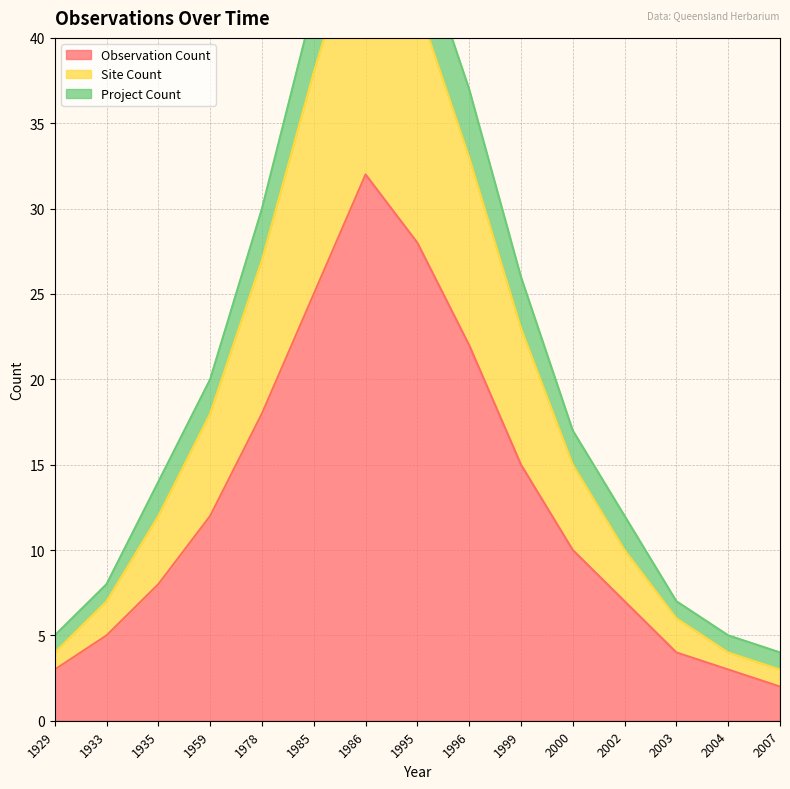

Rank the categories by Observation Count value from highest to lowest.

1986, 1995, 1985, 1996, 1978, 1999, 1959, 2000, 1935, 2002, 1933, 2003, 1929, 2004, 2007